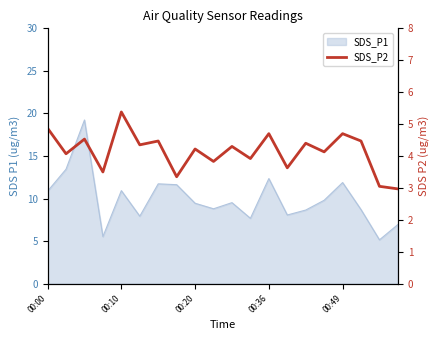

True or false: there are more than 2 points higher than both neighbors.

True